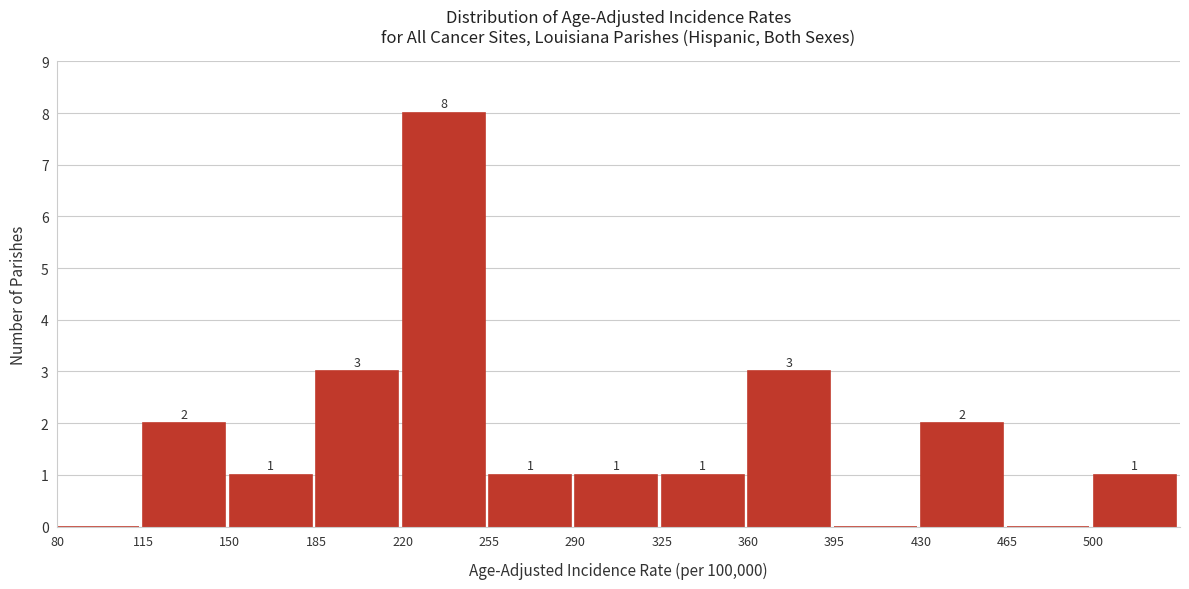

Over which range of the x-axis is the bar tallest?

220 to 255